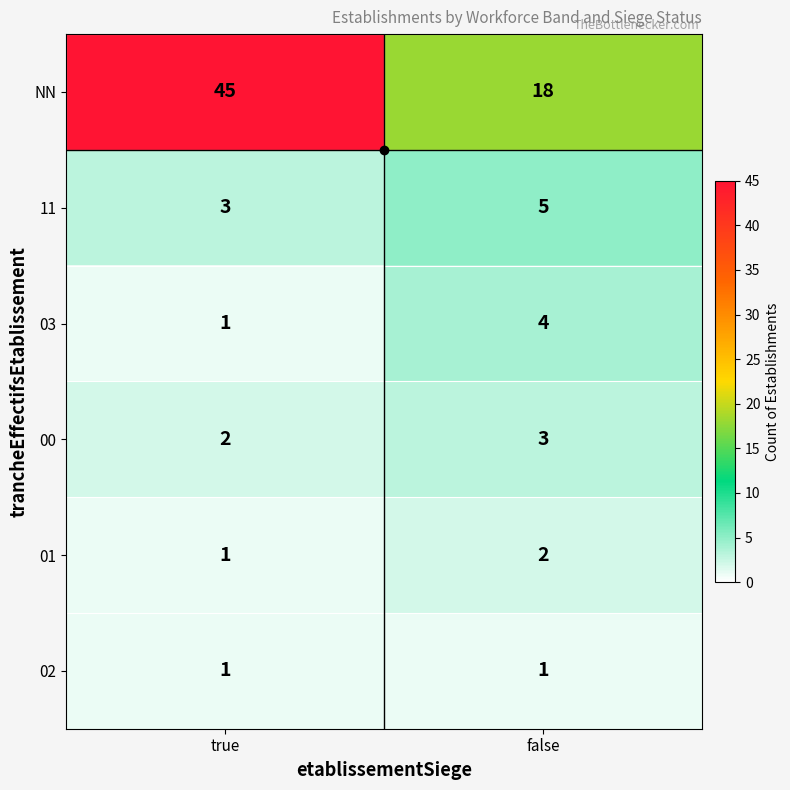

What is the sum of the 01 values at false and true?

3